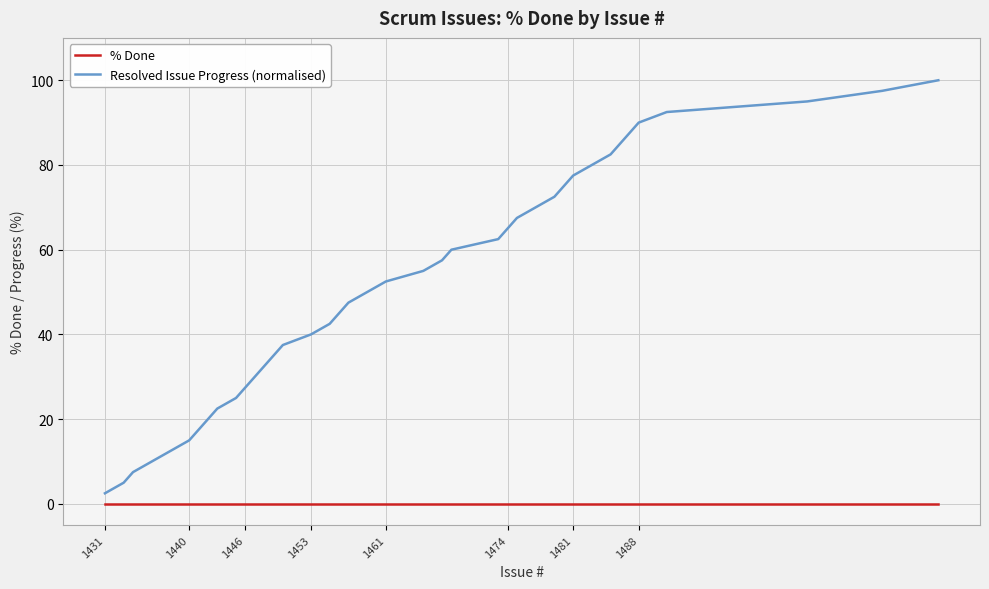

True or false: % Done and Resolved Issue Progress (normalised) cross at least once.

False